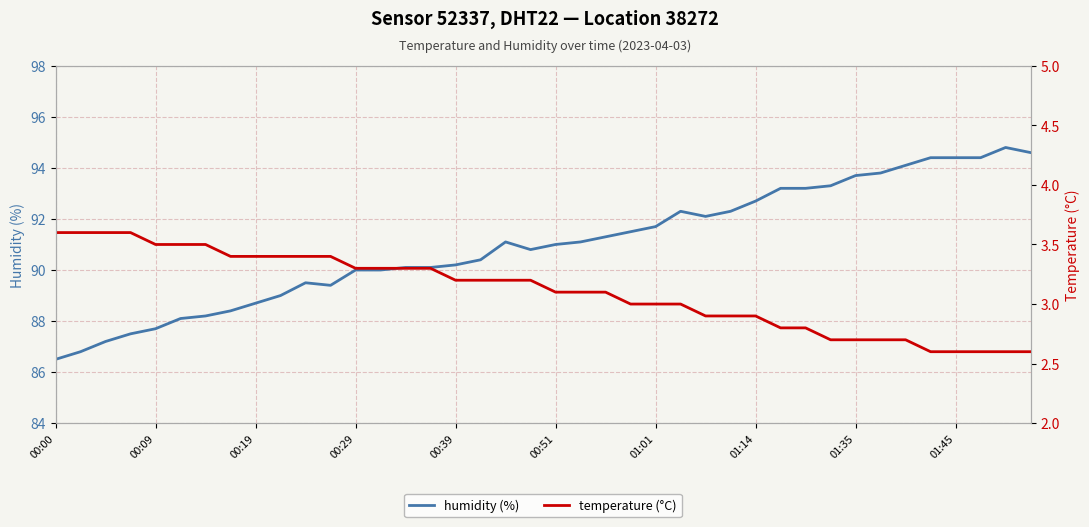

What is the maximum value for humidity (%)?

94.8